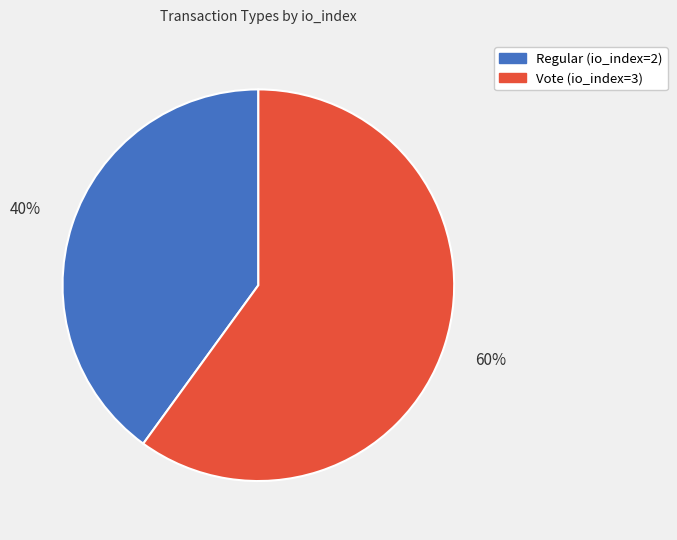

The Vote (io_index=3) slice represents 70% of the pie. True or false?

False